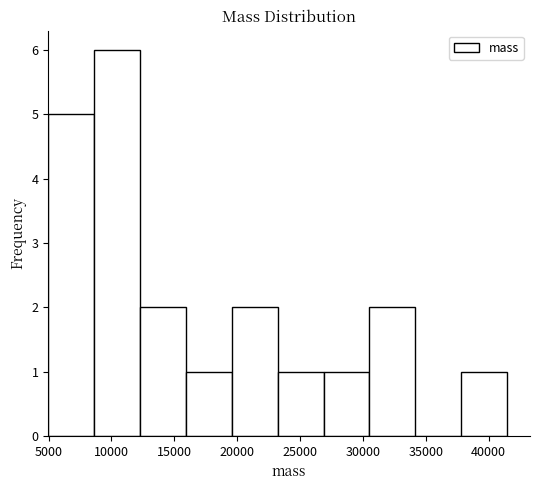

Which range on the x-axis has the tallest bar?

8500 to 12500